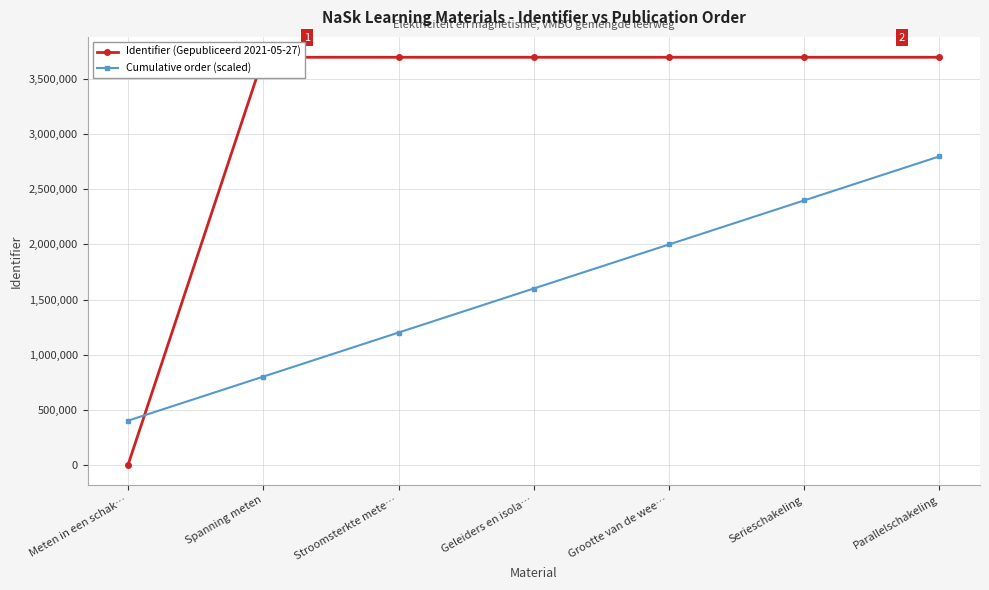

Which series changed the most between Geleiders en isola… and Grootte van de wee…?

Cumulative order (scaled)